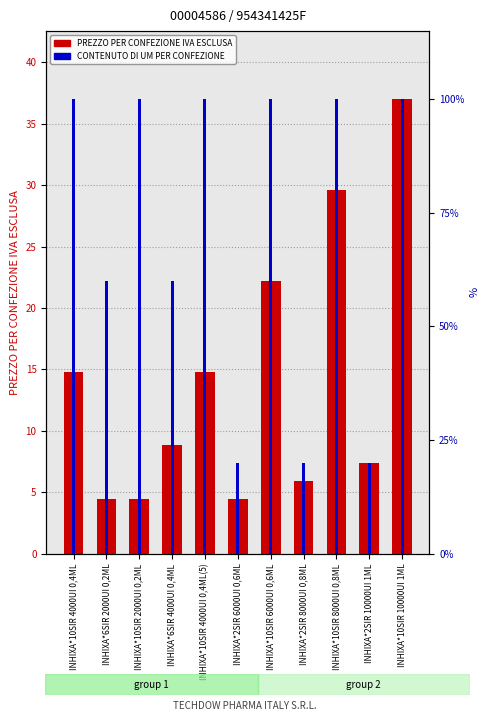

At which label does CONTENUTO DI UM PER CONFEZIONE reach its minimum?

INHIXA*2SIR 6000UI 0,6ML